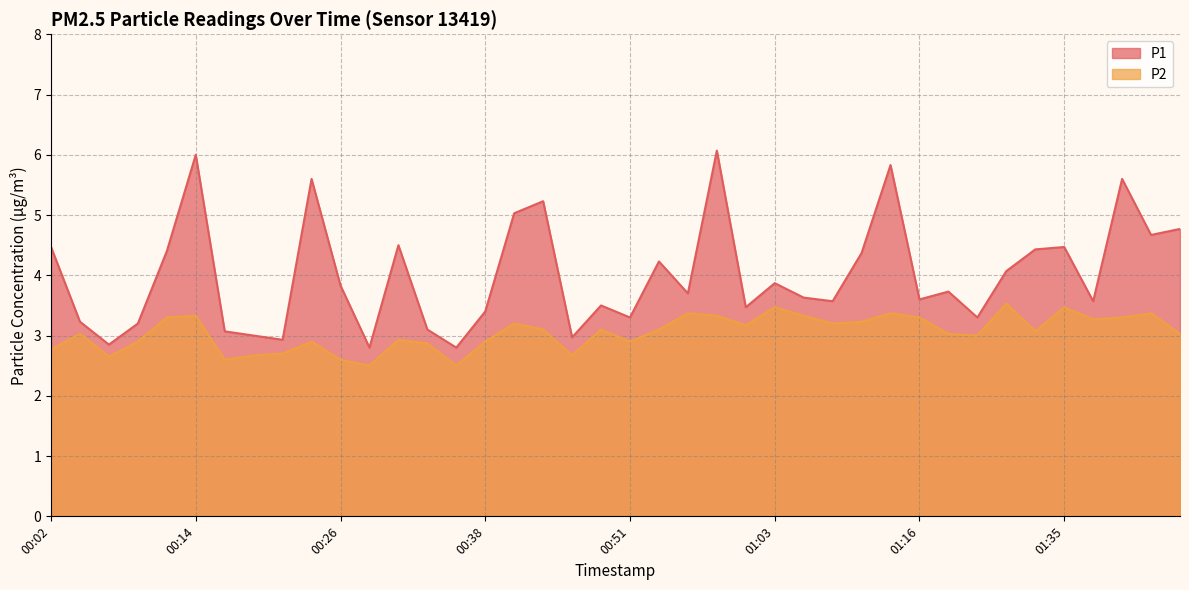

List the series in order of their overall mean, highest first.

P1, P2